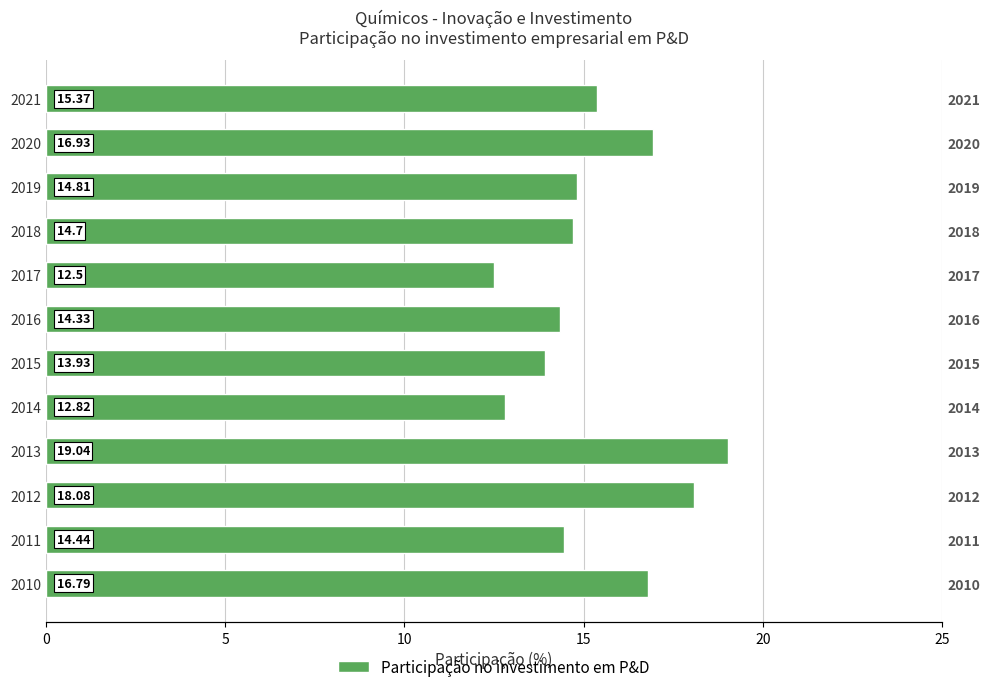

Reading left to right, transcribe all the data shown in this chart.

16.8	14.4	18.1	19.0	12.8	13.9	14.3	12.5	14.7	14.8	16.9	15.4